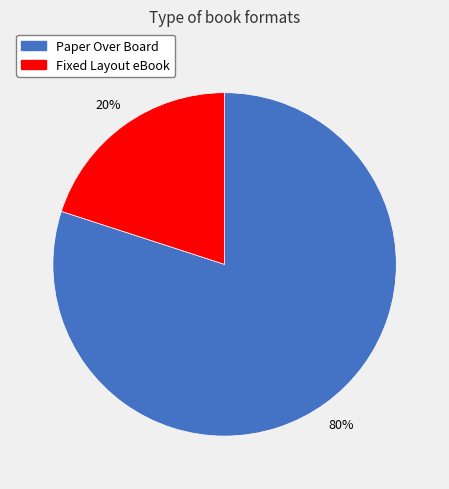

Which slice is the largest?

Paper Over Board